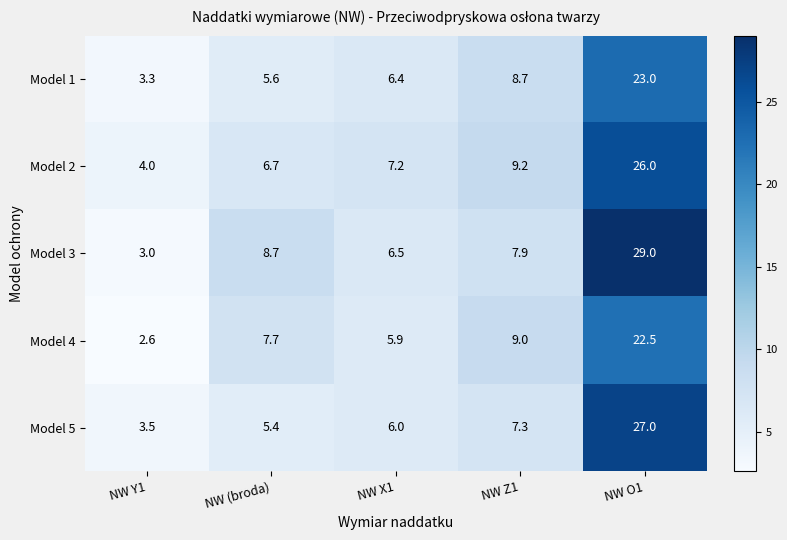

True or false: Model 1 has a value of 23.0 at NW O1.

True